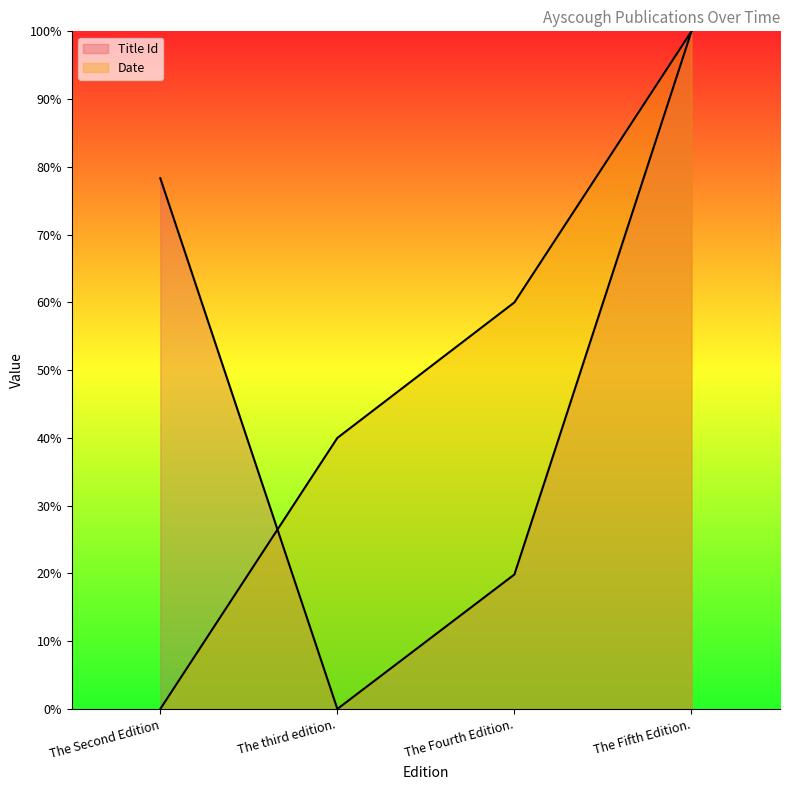

Where is the first local minimum for Title Id?

The third edition.